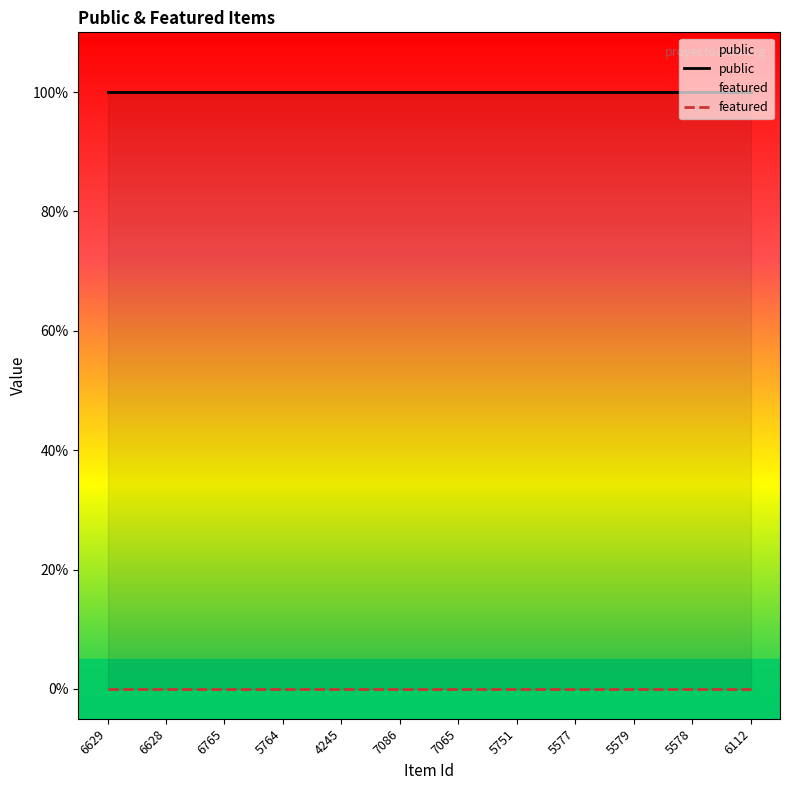

At which label does public reach its peak?

6629